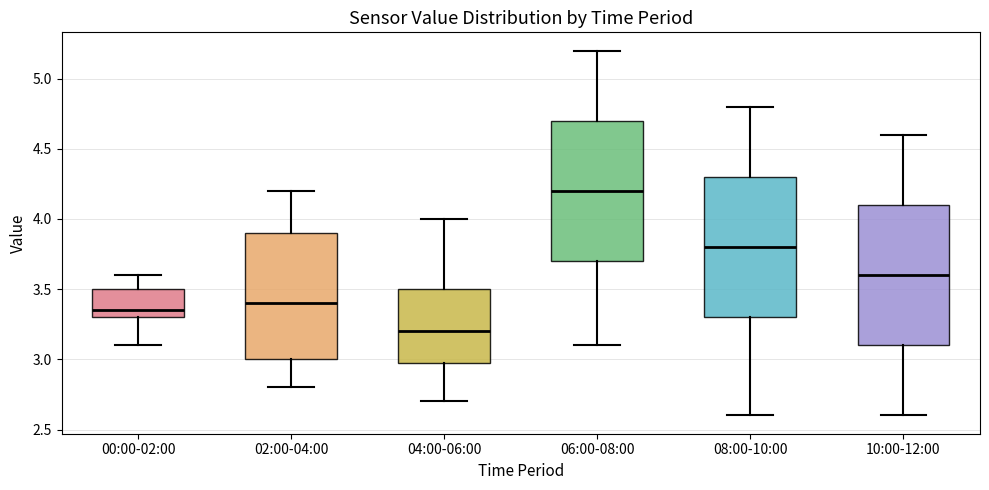

Reading left to right, read every box against the y-axis: the position of its median line, the range the box covers, and the ends of its whiskers. The values are not printed on the chart, so give them approximately, as read against the axis.

00:00-02:00: median 3.35, box 3.30 to 3.50, whiskers 3.10 to 3.60
02:00-04:00: median 3.40, box 3.00 to 3.90, whiskers 2.80 to 4.20
04:00-06:00: median 3.20, box 3.00 to 3.50, whiskers 2.70 to 4.00
06:00-08:00: median 4.20, box 3.70 to 4.70, whiskers 3.10 to 5.20
08:00-10:00: median 3.80, box 3.30 to 4.30, whiskers 2.60 to 4.80
10:00-12:00: median 3.60, box 3.10 to 4.10, whiskers 2.60 to 4.60